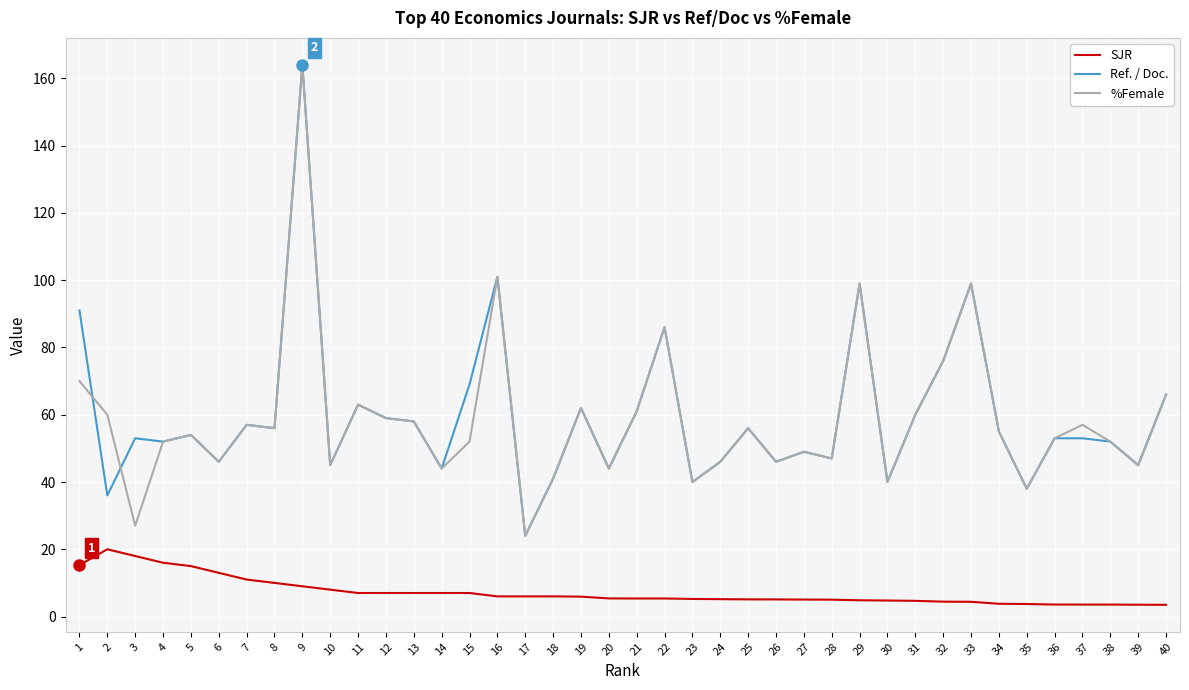

What is the greatest value displayed?

164.0